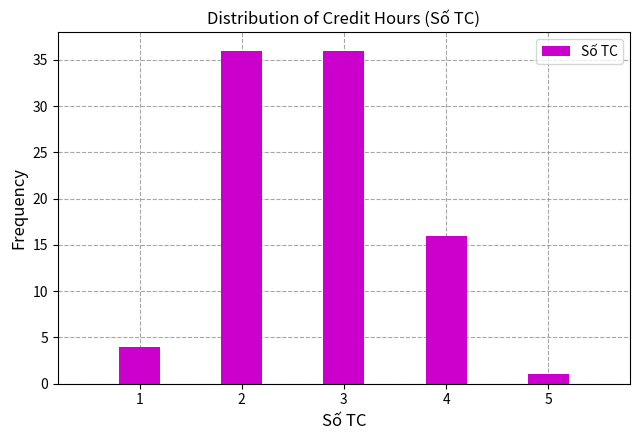

Reading left to right, list all the values displayed in this chart.

4	36	36	16	1